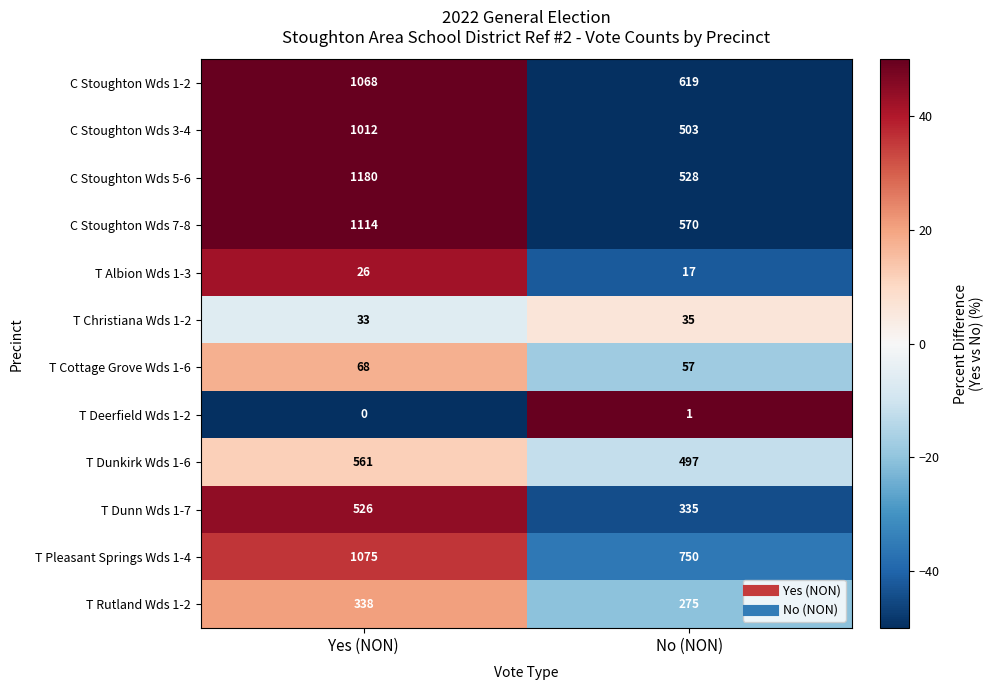

At which label does T Christiana Wds 1-2 reach its minimum?

Yes (NON)